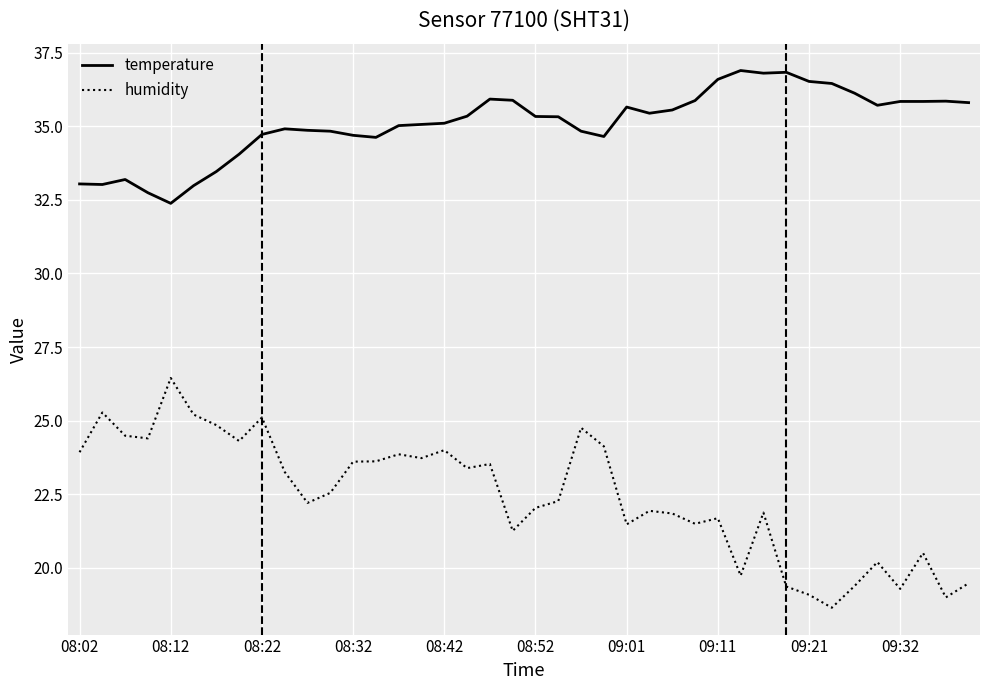

What is the difference between the maximum and minimum values in the humidity series?

7.8